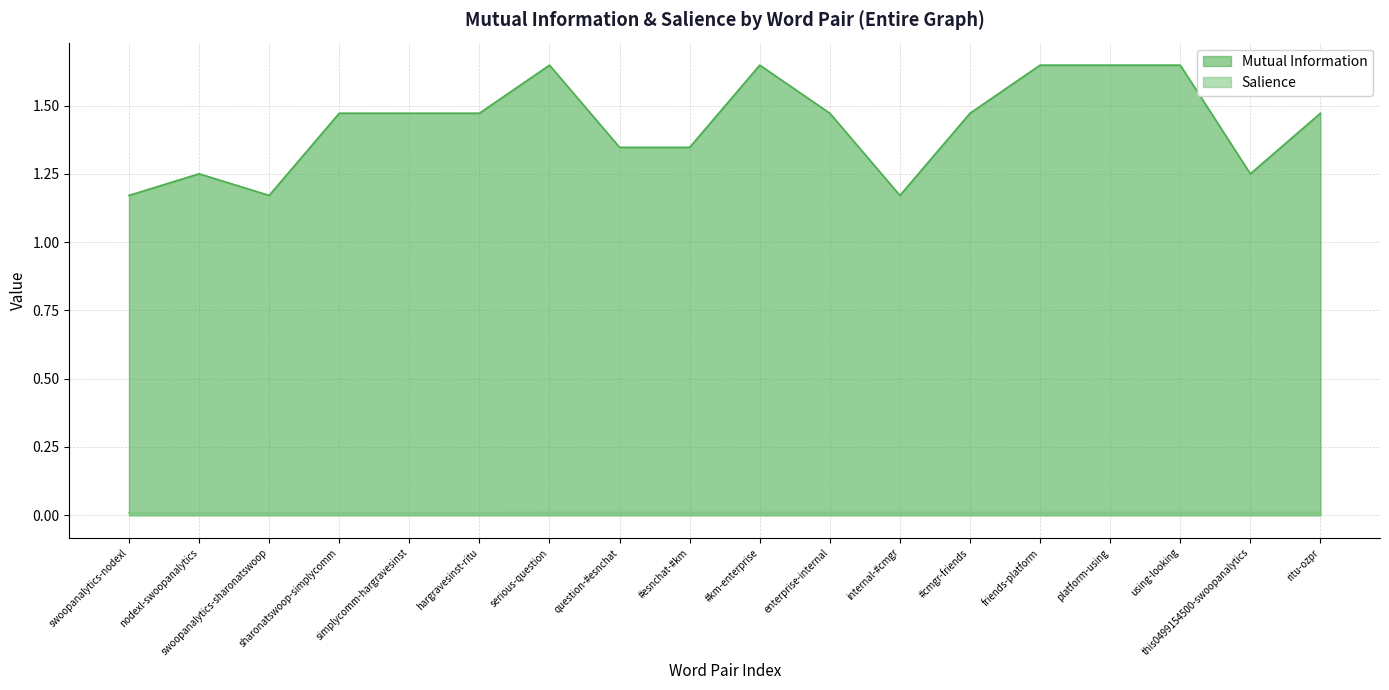

Between platform-using and this0499154500-swoopanalytics, which series saw the biggest shift?

Mutual Information